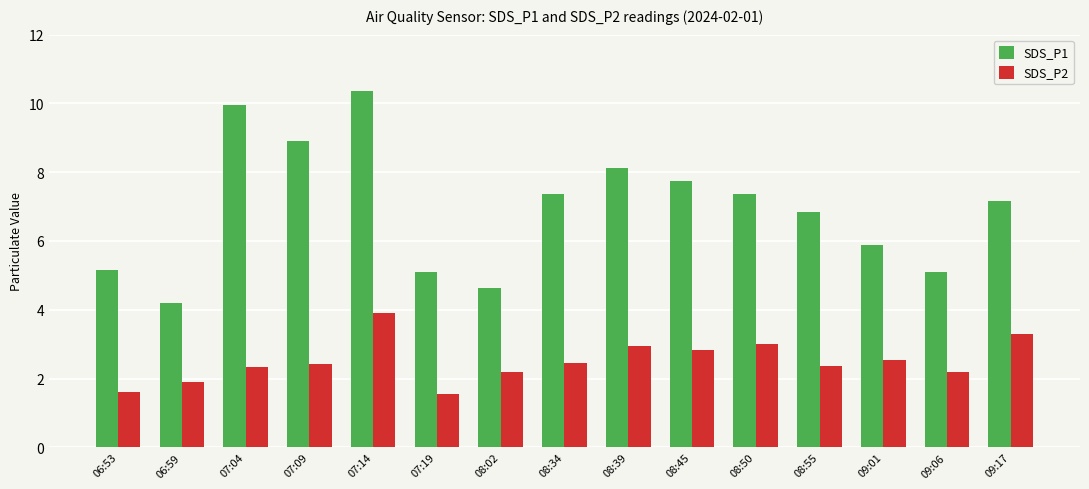

What are all the series names shown in the legend?

SDS_P1, SDS_P2